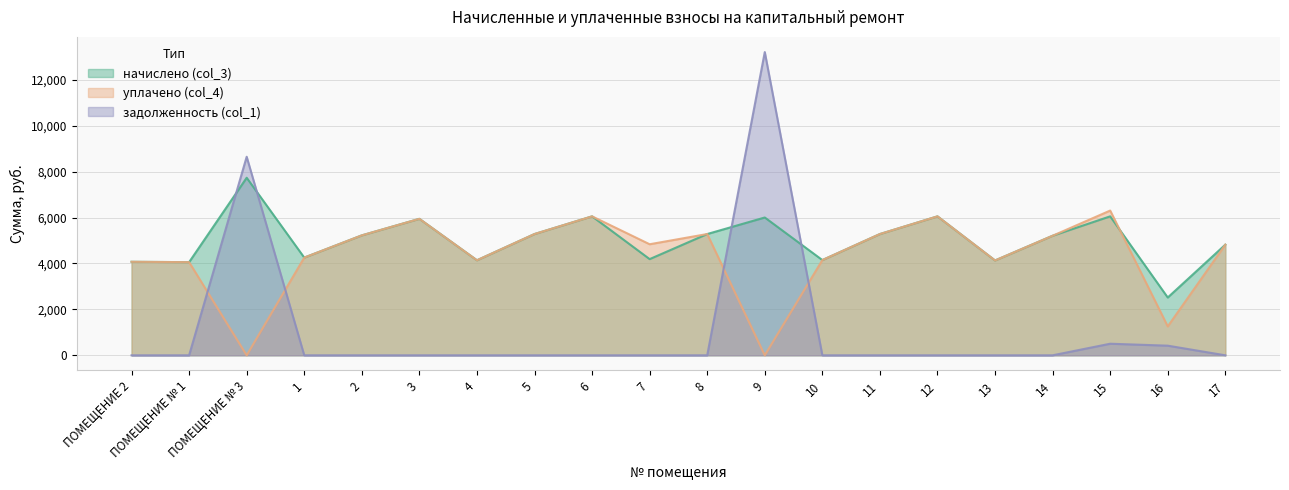

How many intersections are there between начислено (col_3) and задолженность (col_1)?

4